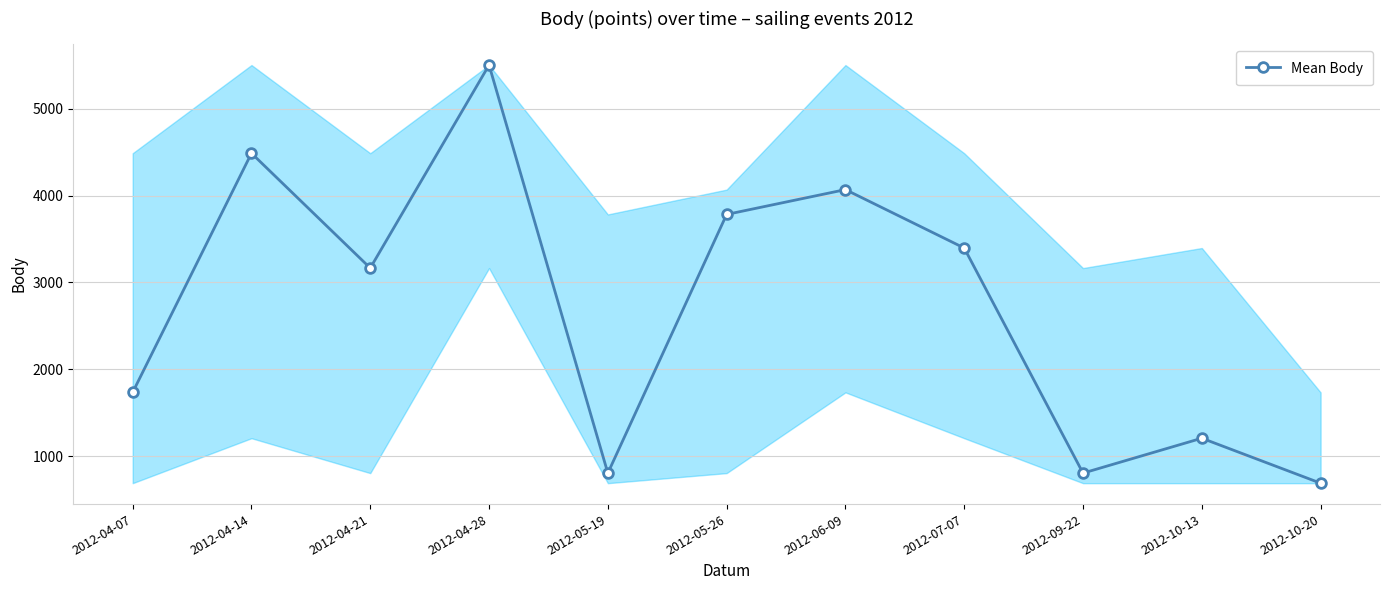

Reading left to right, extract all data points from this chart.

1734	4489	3166	5505	804	3784	4070	3397	804	1206	688